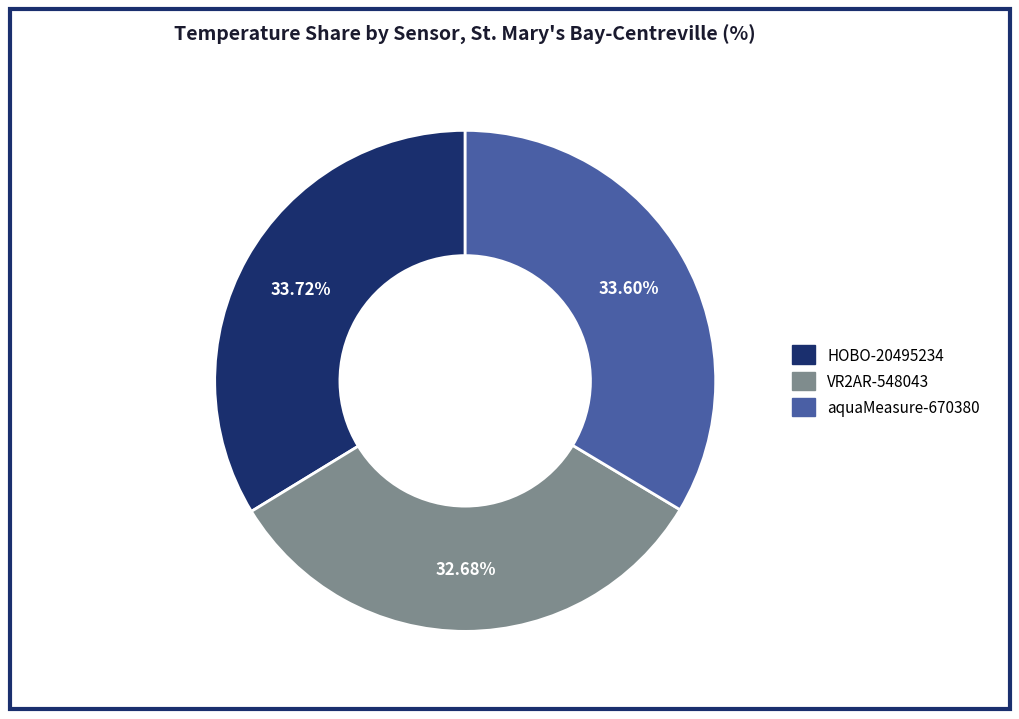

Is VR2AR-548043 the majority of the pie?

No